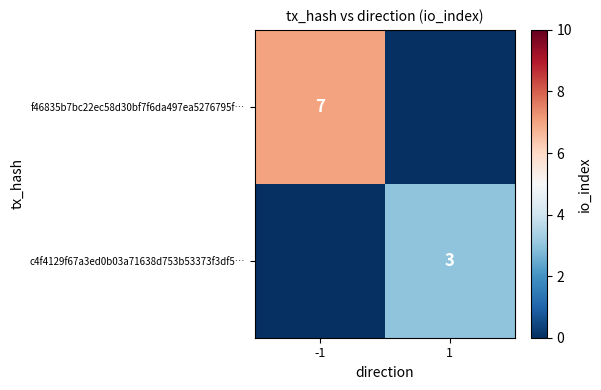

True or false: f46835b7bc22ec58d30bf7f6da497ea5276795f… has a value of 12 at -1.

False